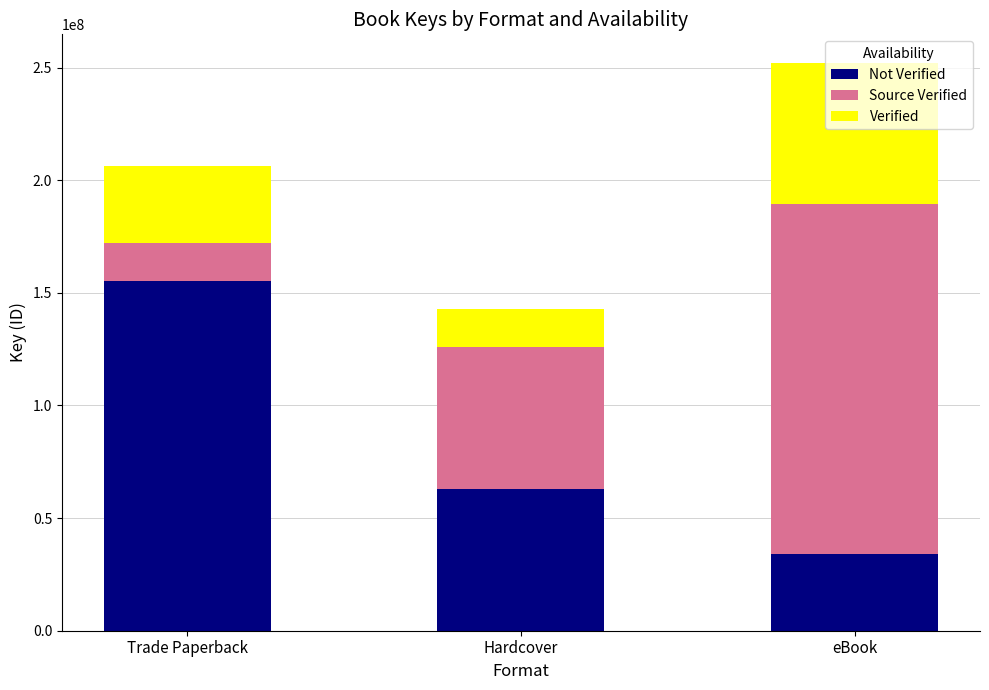

How many bars are there in total?

3